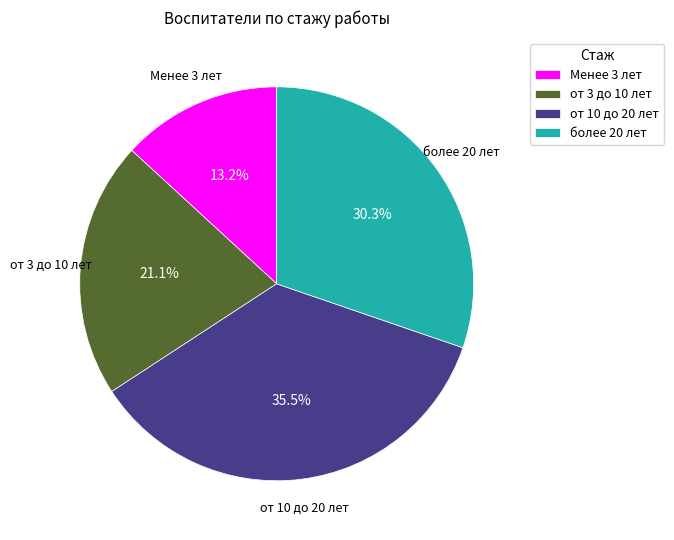

Which has a higher value, от 10 до 20 лет or более 20 лет?

от 10 до 20 лет